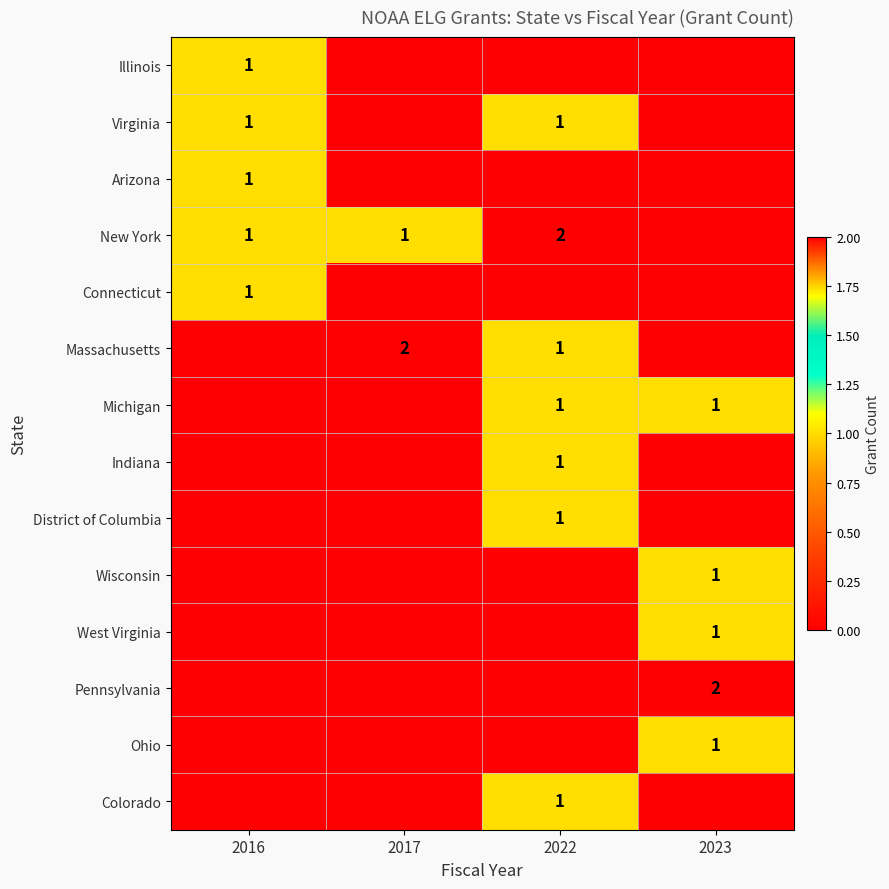

The Massachusetts series shows 2 at 2022. True or false?

False